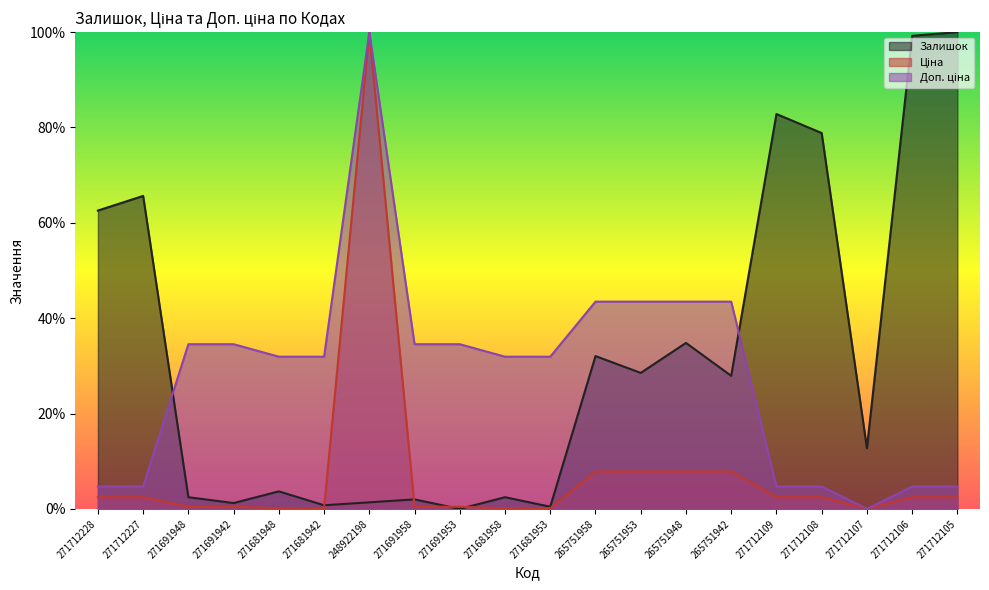

Between 271681958 and 271691953, which is larger?

271681958